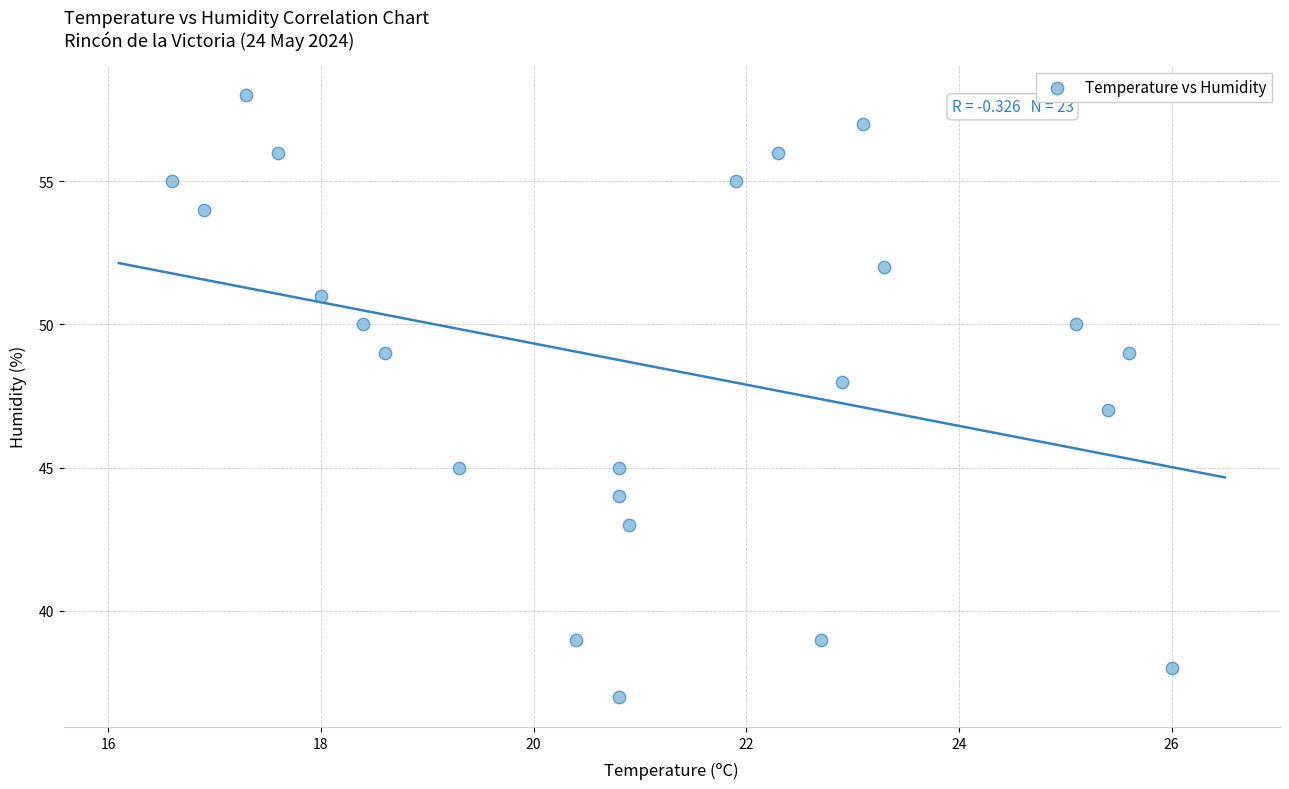

What is the range of Y values (max minus min)?

21